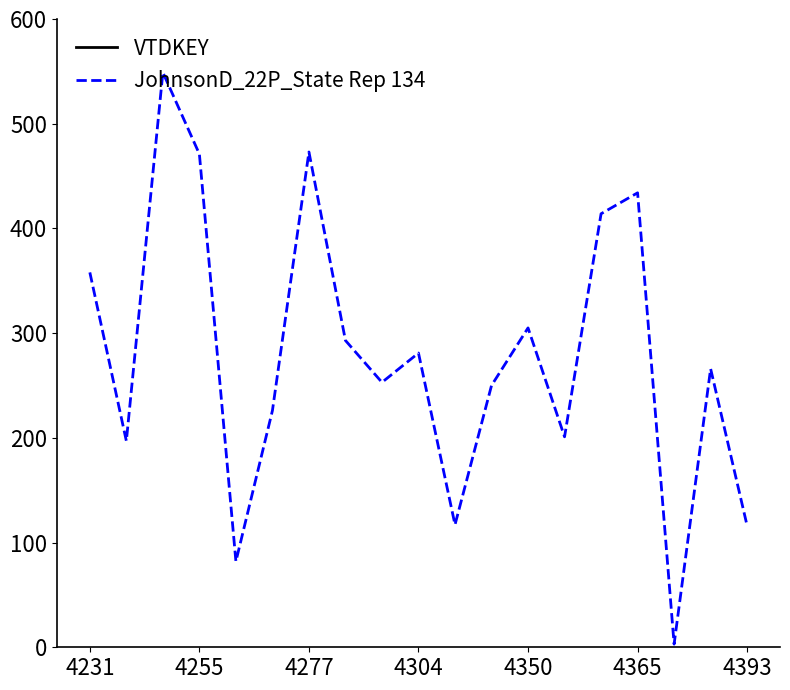

The value of JohnsonD_22P_State Rep 134 at 4304 is 163. True or false?

False